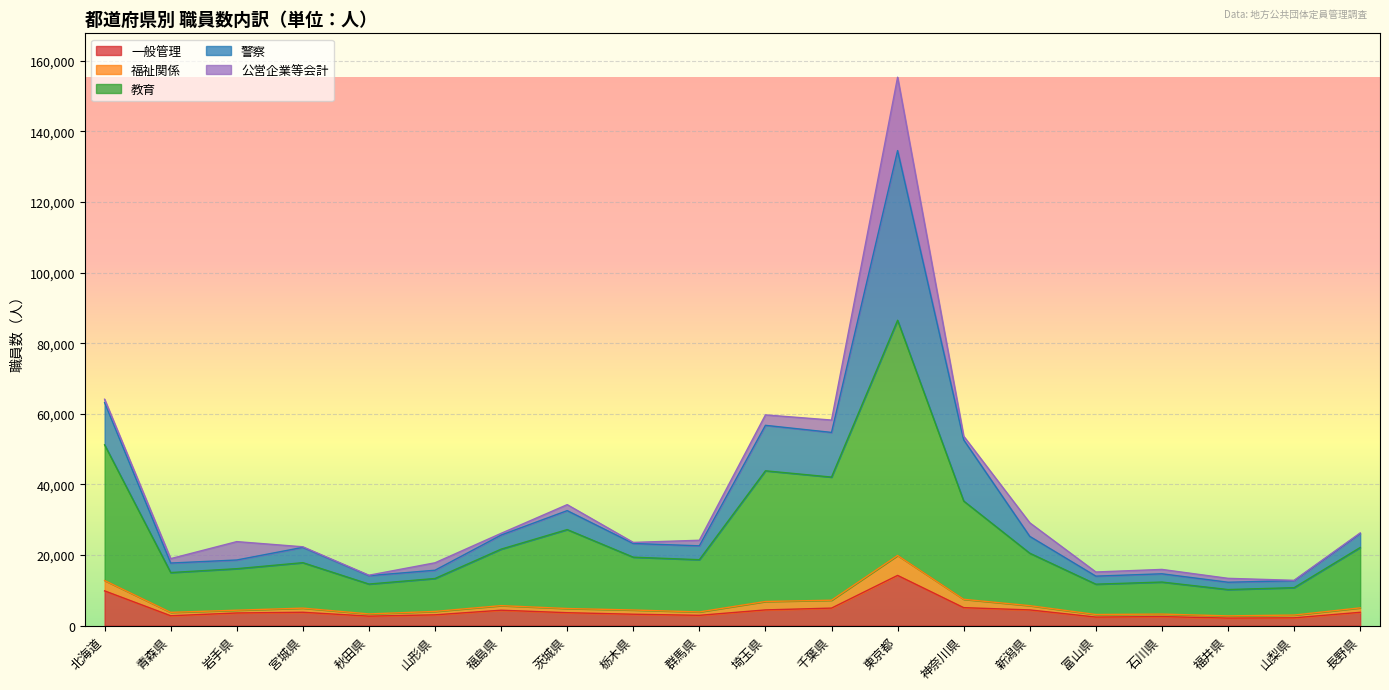

Does the chart display data point markers on the line(s)?

No